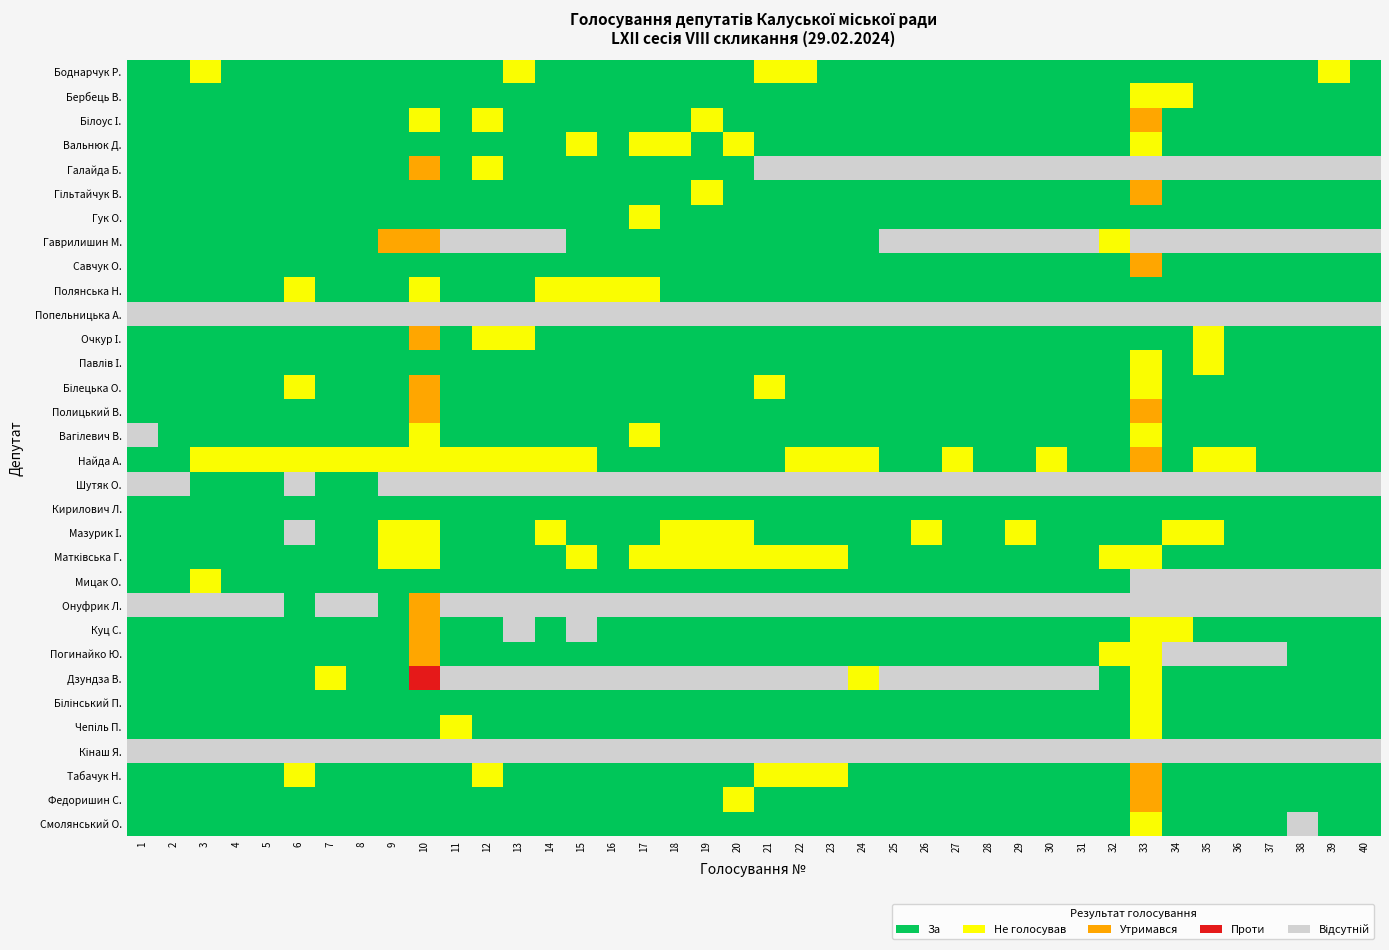

Where is Смолянський О. nearest to the value 1?

33